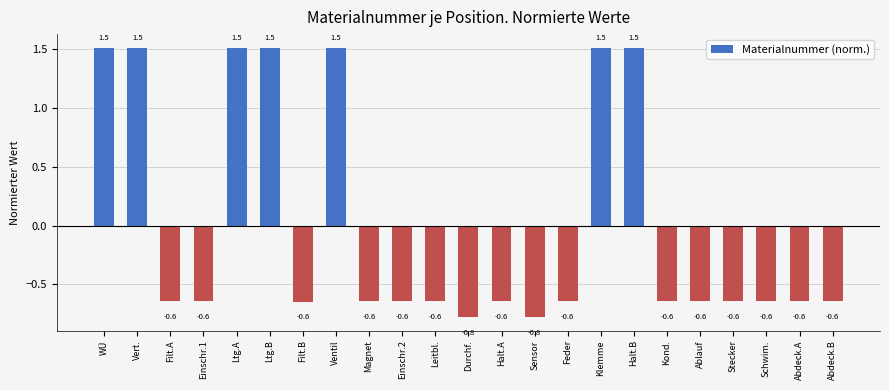

Does the chart contain stacked bars?

No